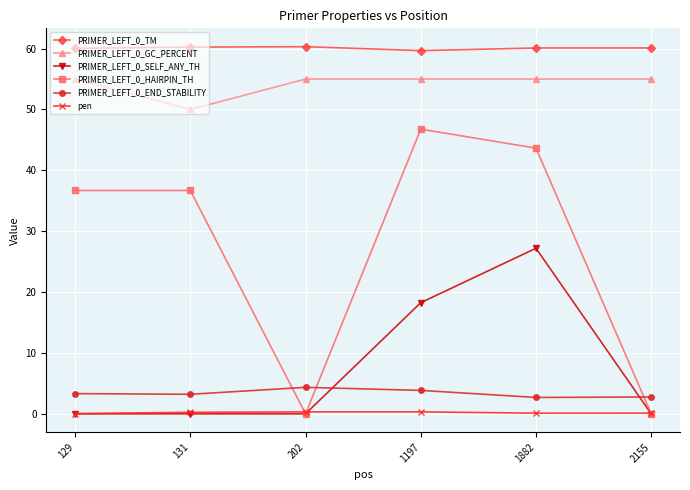

At how many categories does at least one series exceed 56?

6